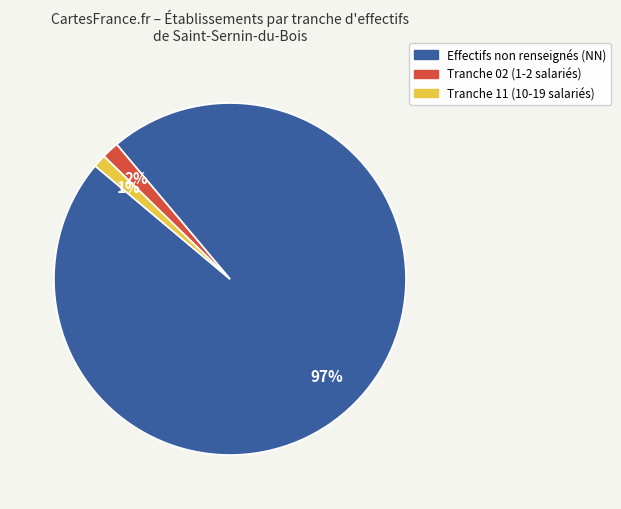

To the nearest percent, what is the average slice percentage?

33%